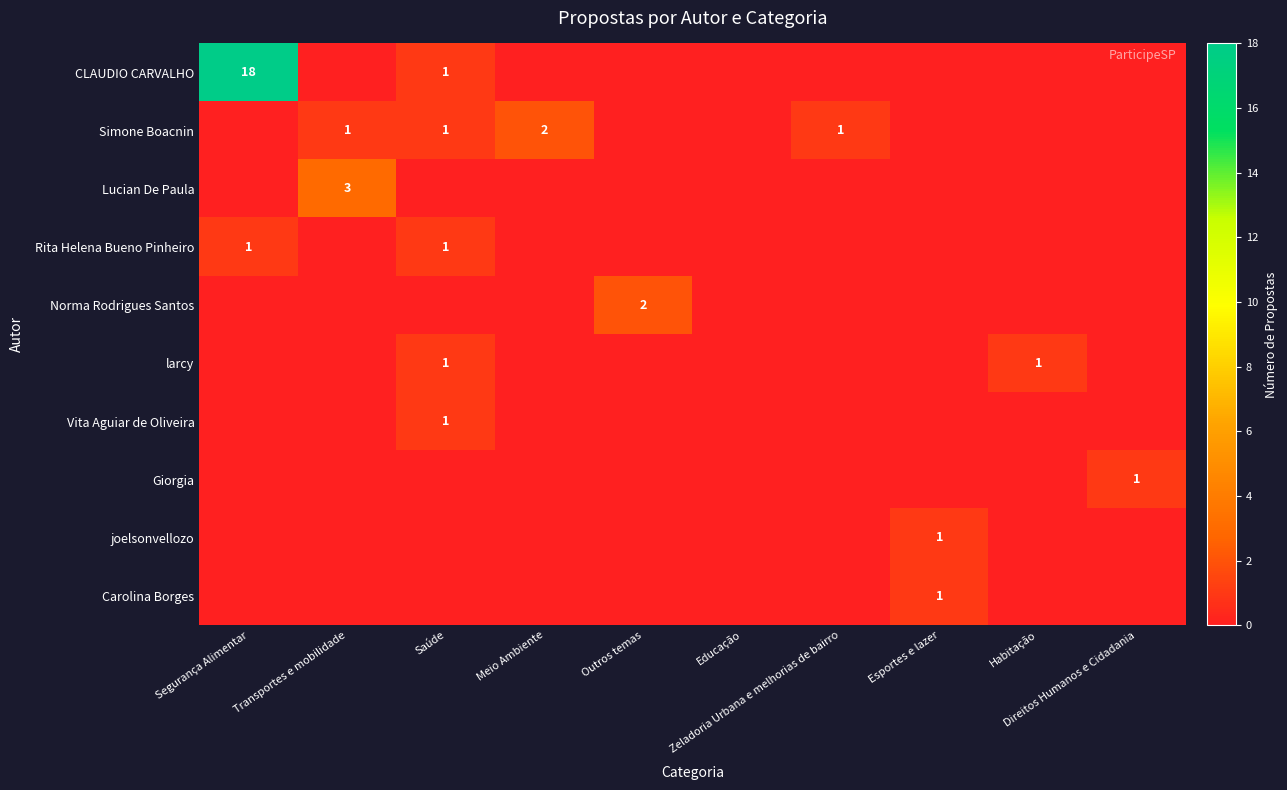

At which category is the sum across all series the highest?

Segurança Alimentar